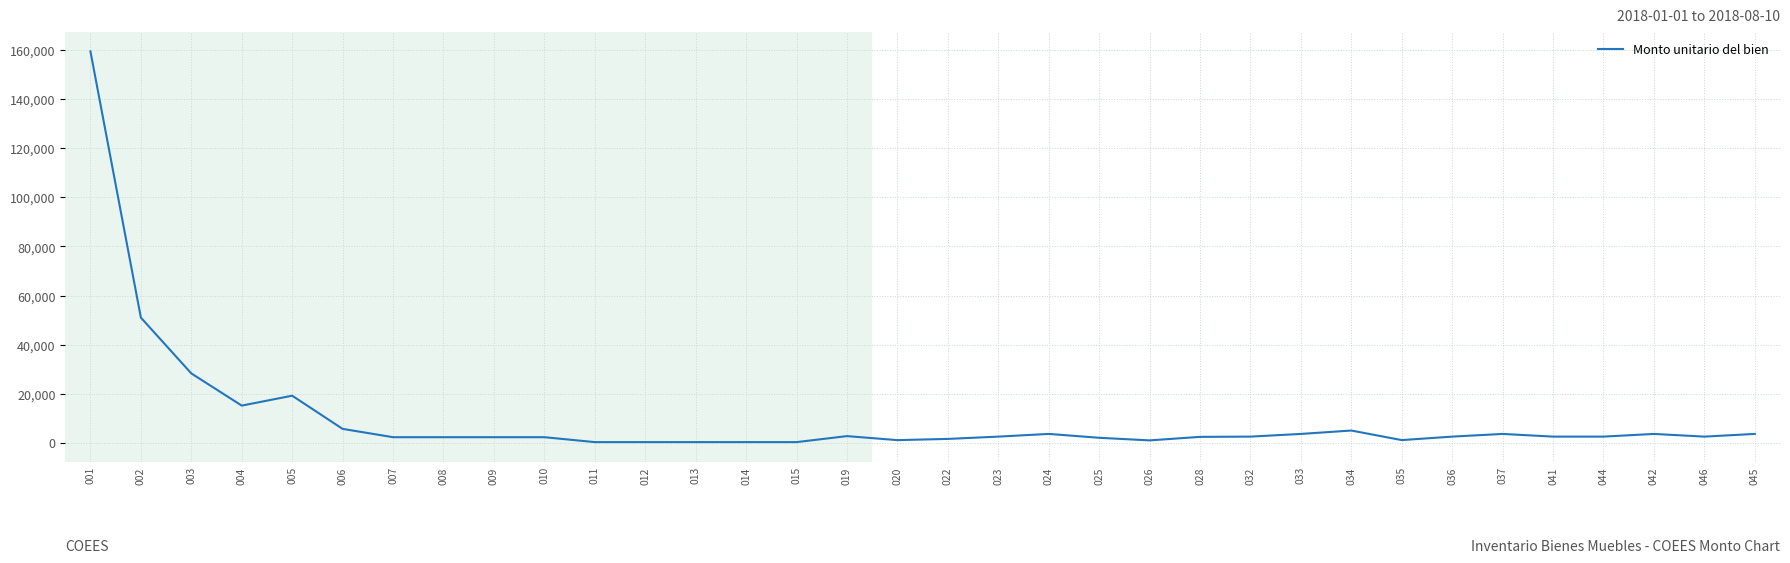

What is the change in value from 034 to 036?

-2477.4